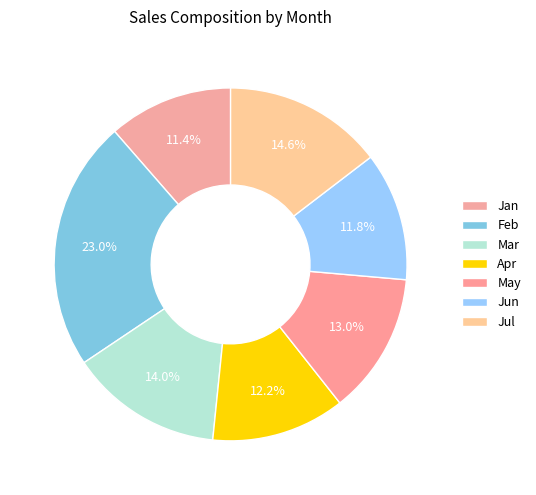

How many segments does this pie chart have?

7